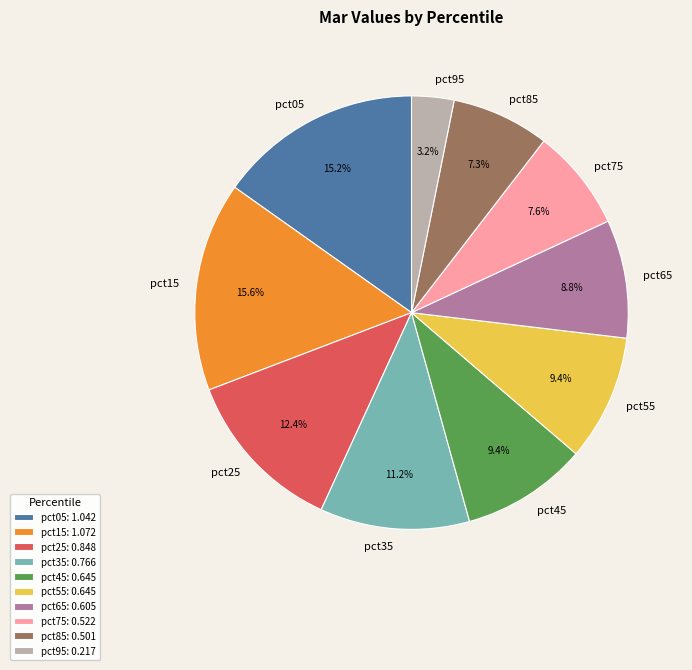

Is there a majority slice in this chart?

No